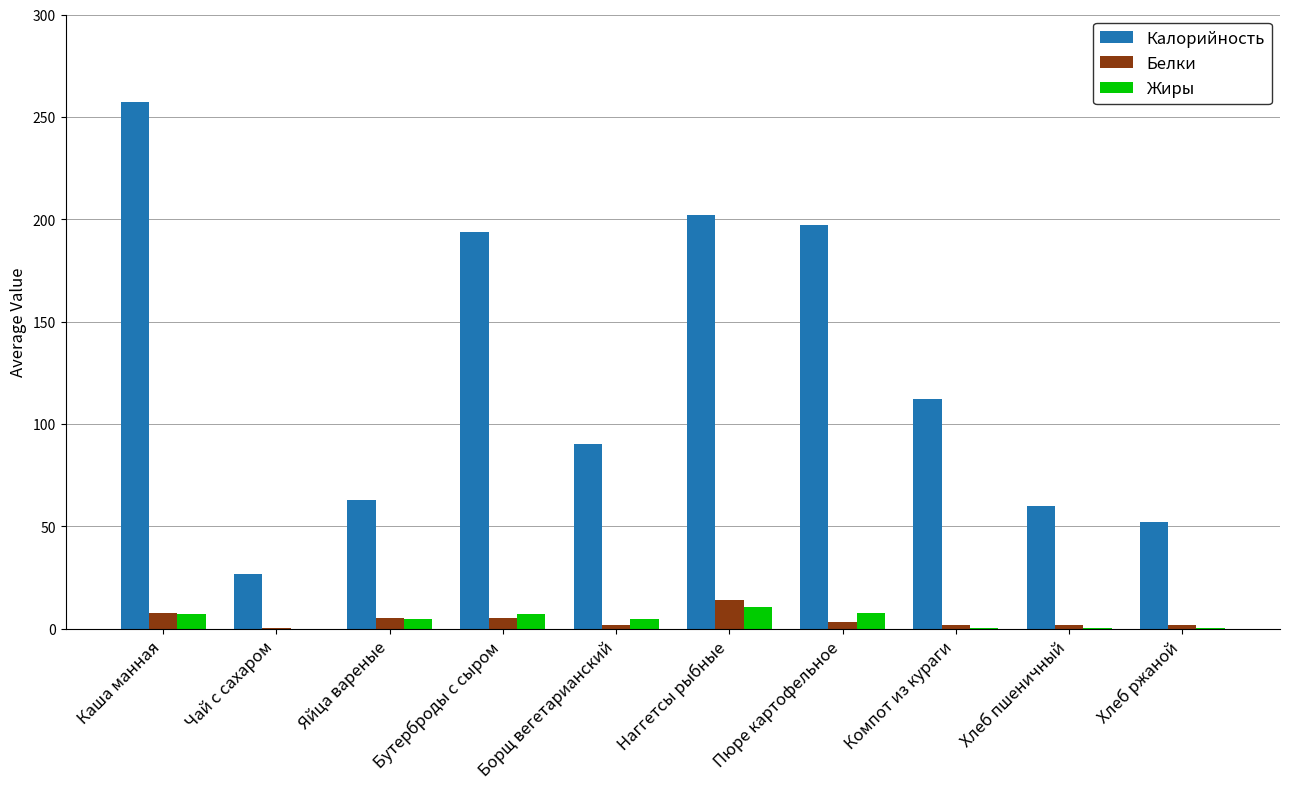

At which category is the sum across all series the highest?

Каша манная